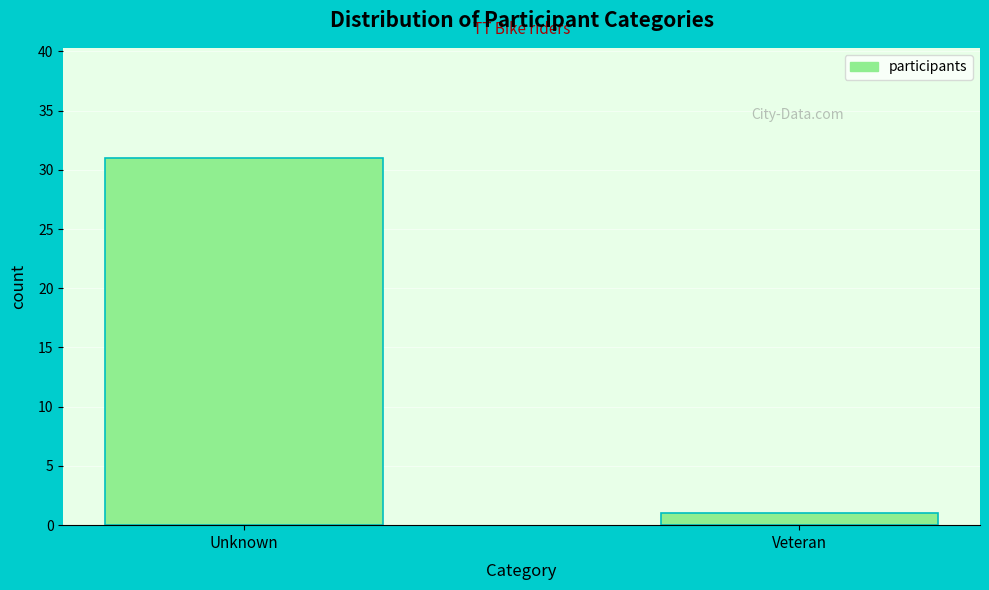

Reading left to right, what are all the values shown in this chart?

31	1